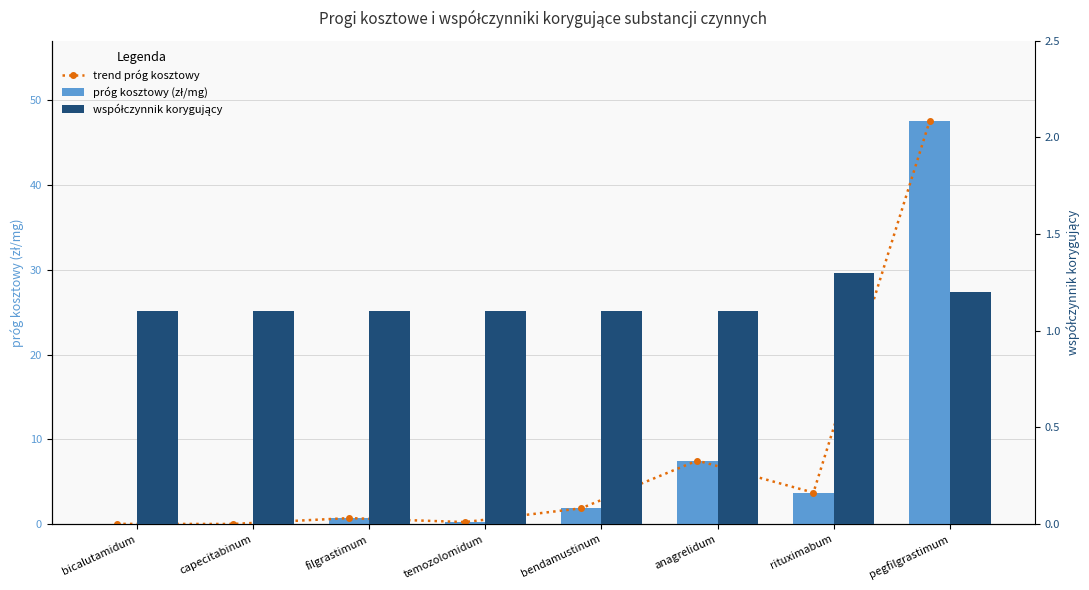

What is the difference between the maximum and minimum values in the próg kosztowy (zł/mg) series?

47.5